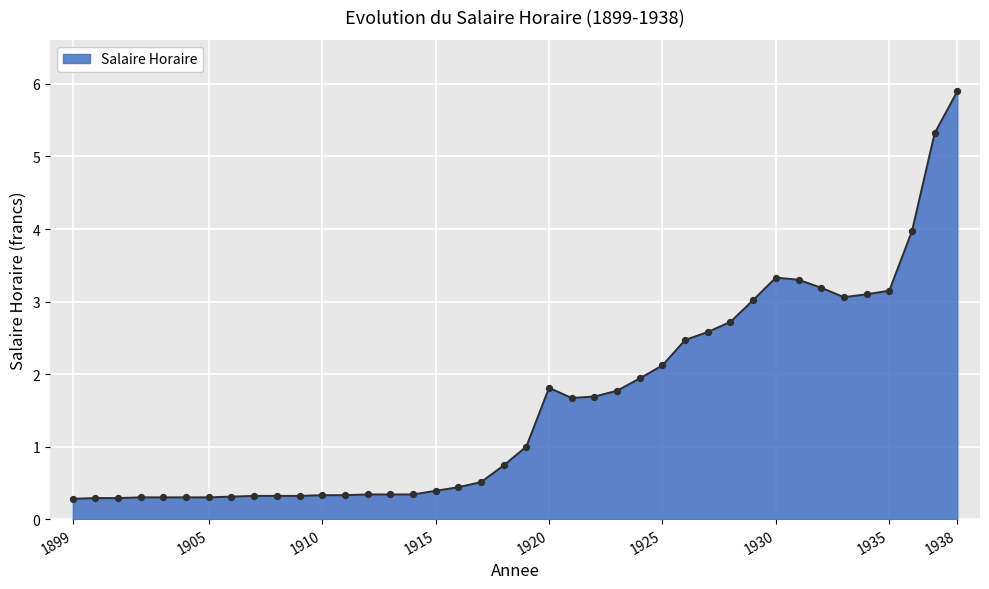

What is the smallest value displayed?

0.3